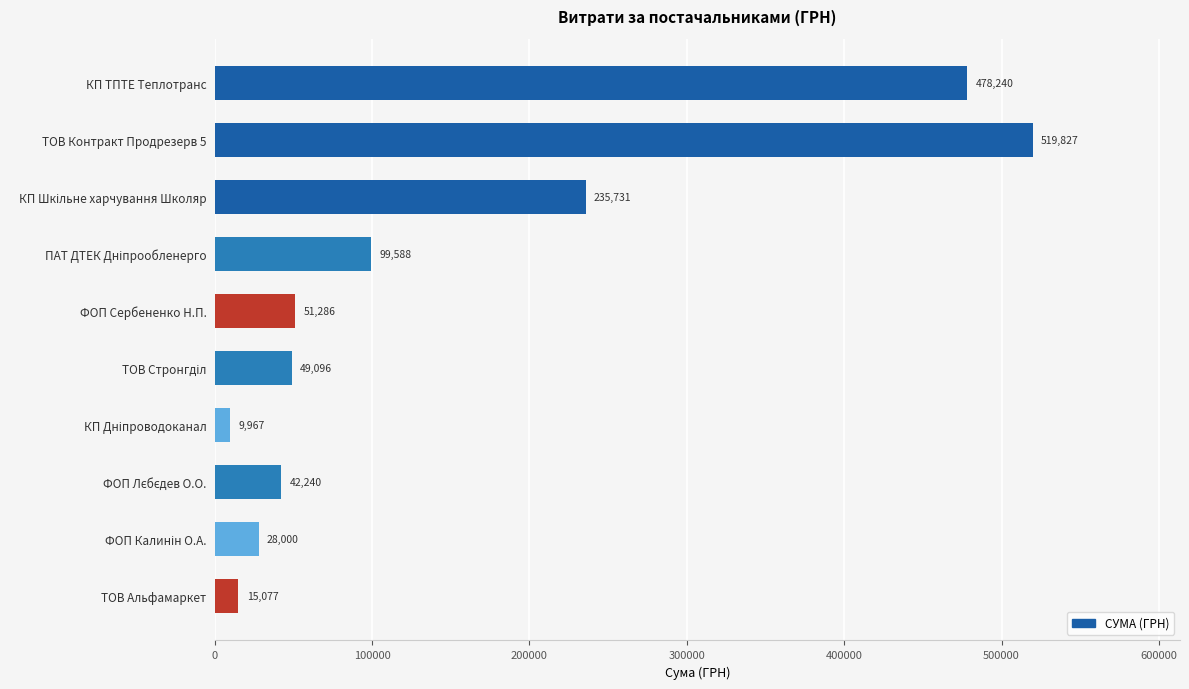

What is the average value?

152905.3